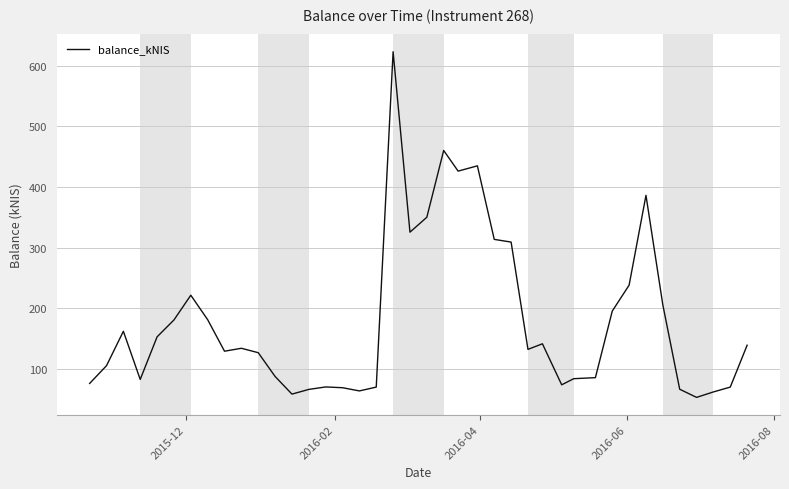

What is the difference between the maximum and minimum values?

569.8